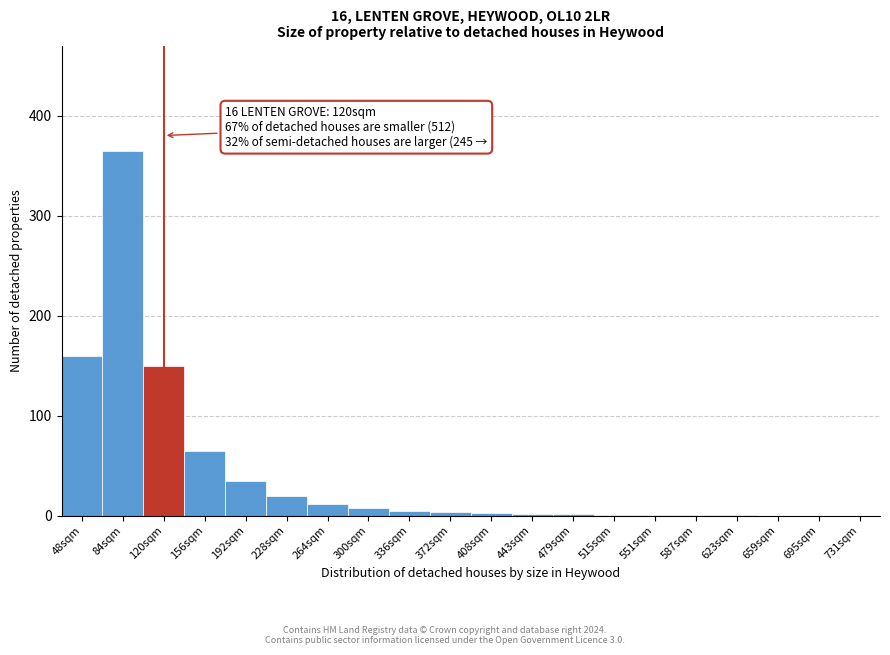

Which has a higher value, 84sqm or 264sqm?

84sqm